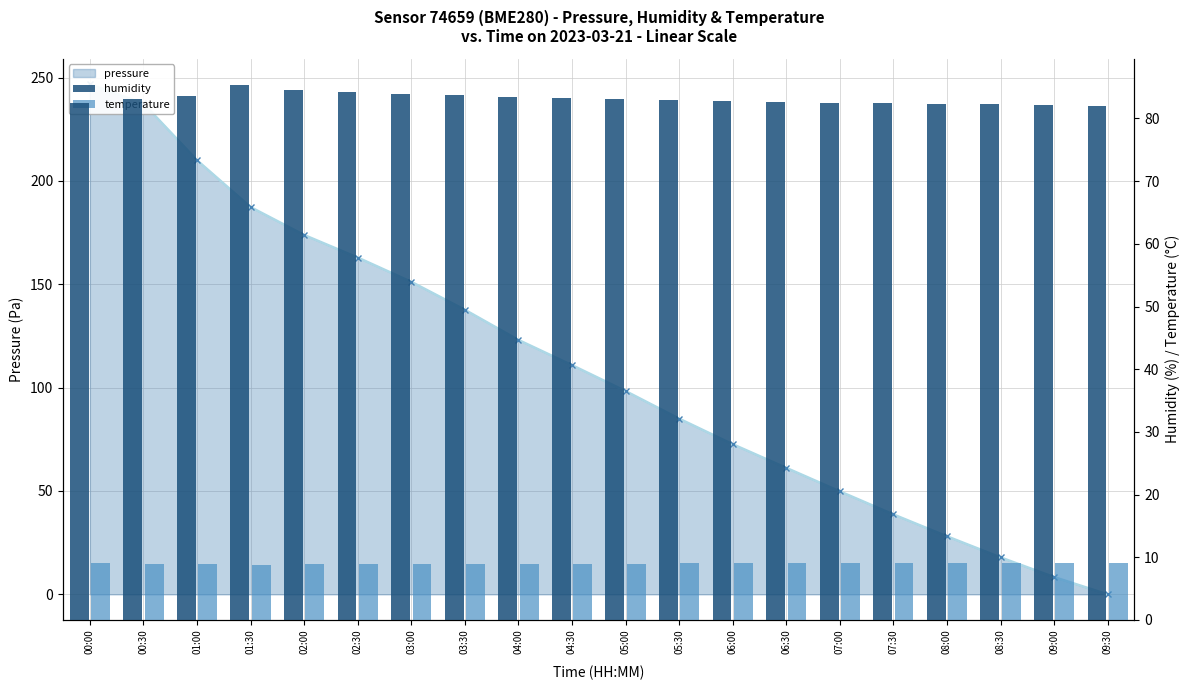

What is the difference between the temperature values at 02:30 and 00:00?

0.1